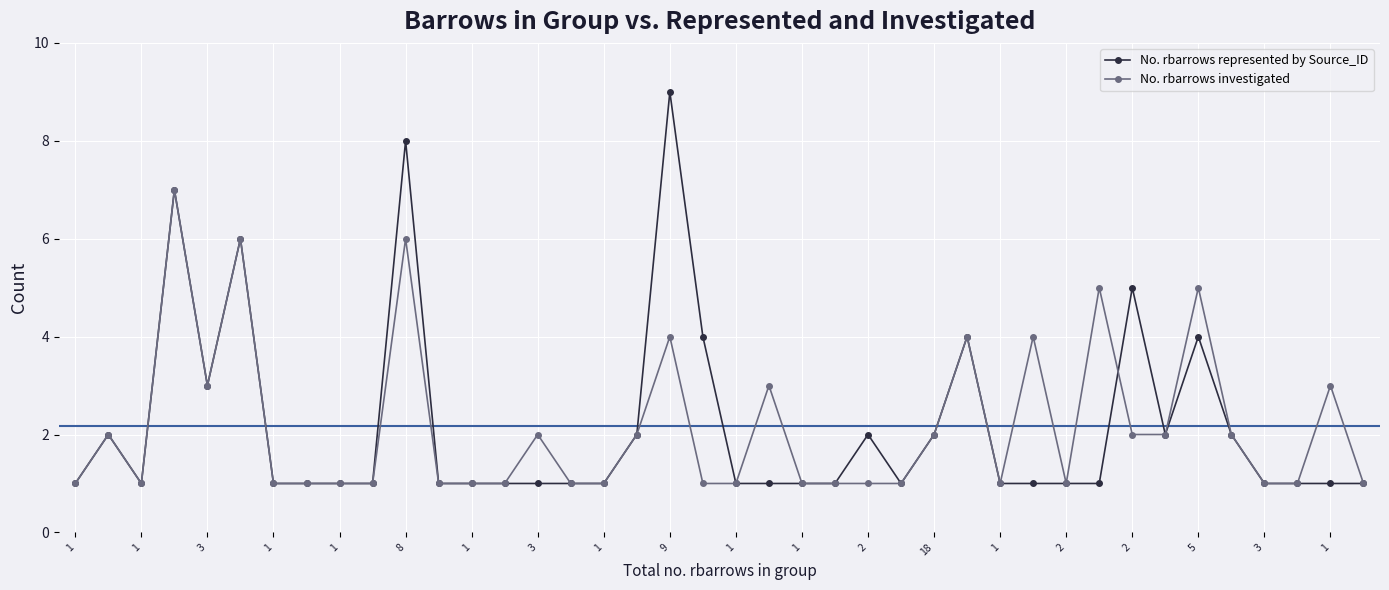

What is the value of the No. rbarrows investigated point at the 24th from the left?

1